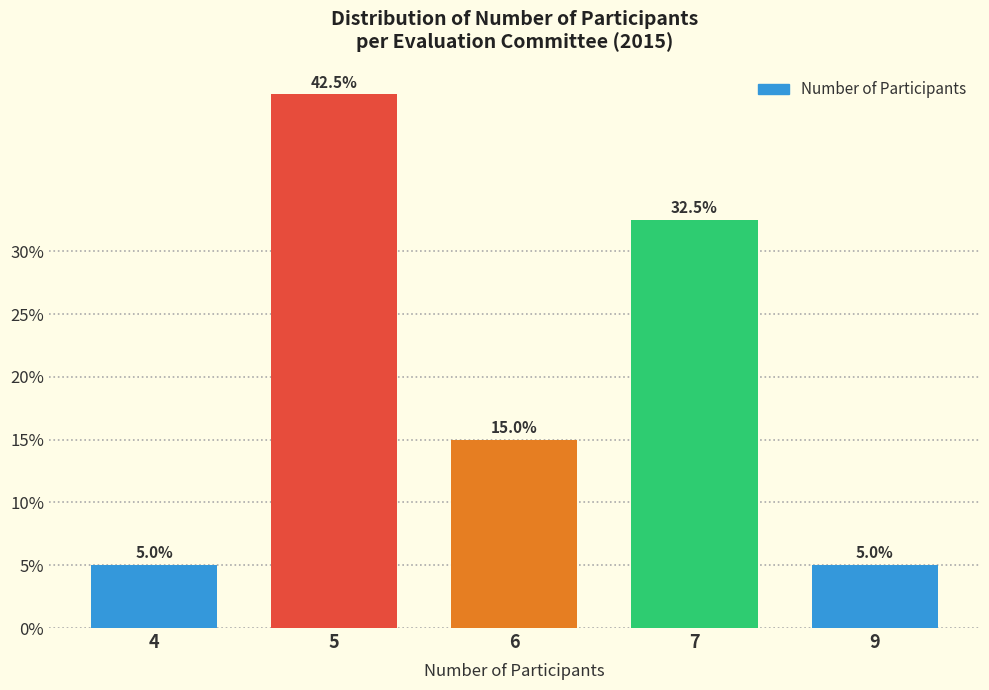

Reading left to right, what are all the values shown in this chart?

5.0	42.5	15.0	32.5	5.0